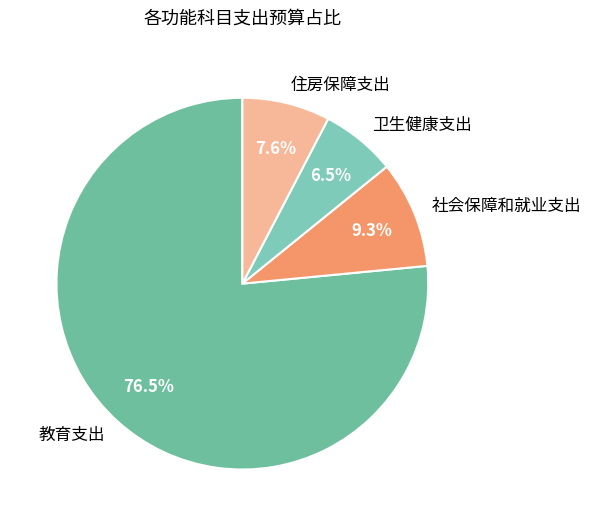

What percentage do 住房保障支出 and 教育支出 together represent?

84.2%